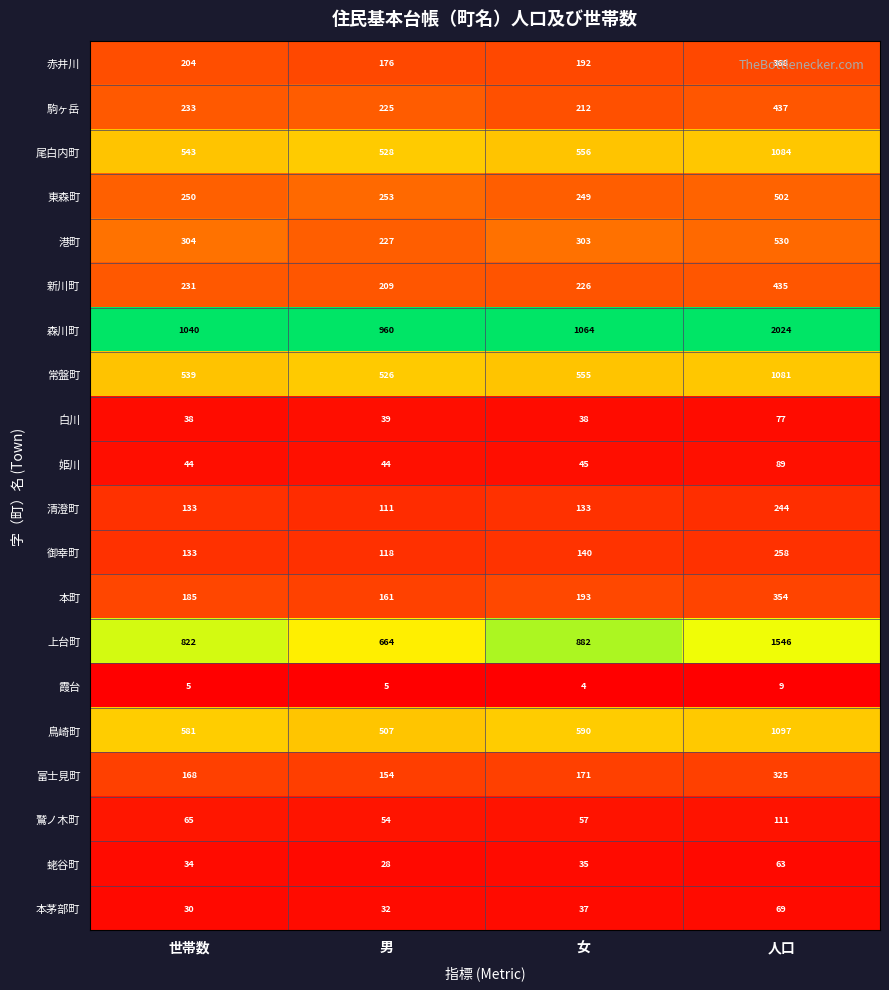

What is the total value across all series at 男?

5021